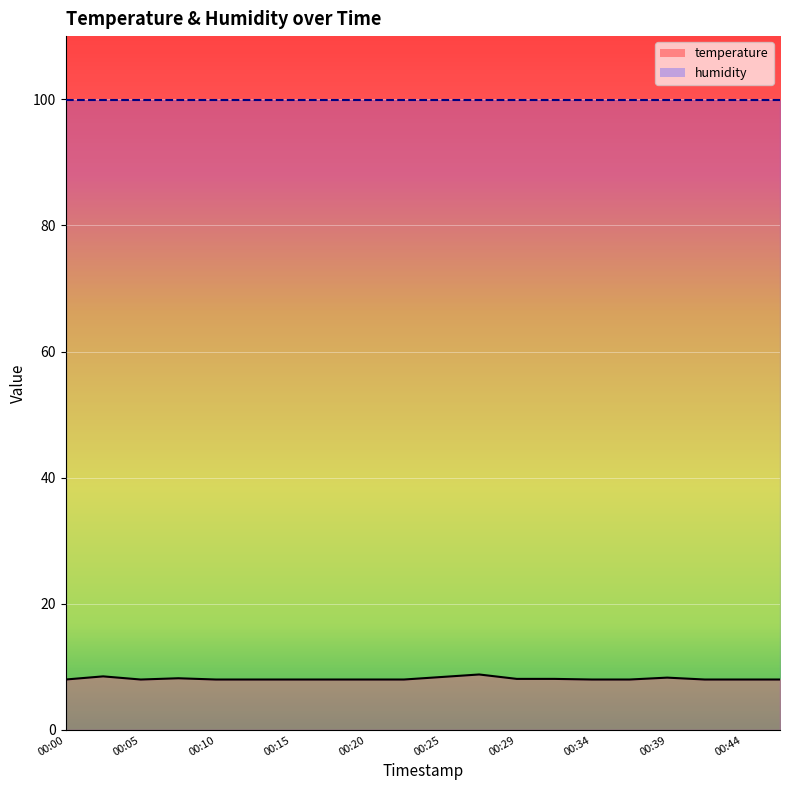

Reading right to left, list all the values displayed in this chart.

8.0	8.0	8.0	8.3	8.0	8.0	8.1	8.1	8.8	8.4	8.0	8.0	8.0	8.0	8.0	8.0	8.2	8.0	8.5	8.0